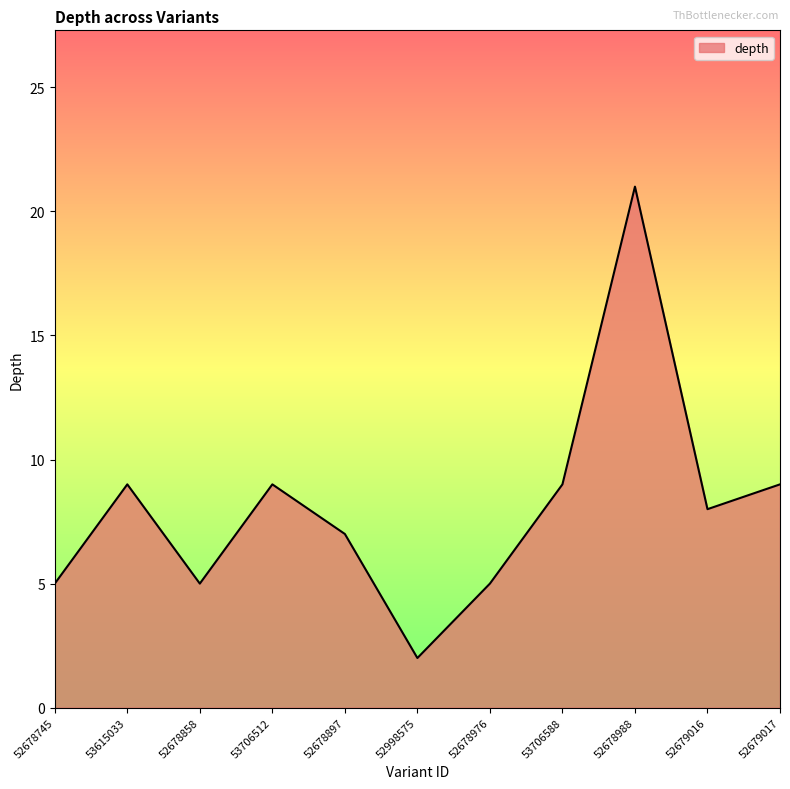

Reading right to left, transcribe all the data shown in this chart.

52679017=9	52679016=8	52678988=21	53706588=9	52678976=5	52998575=2	52678897=7	53706512=9	52678858=5	53615033=9	52678745=5